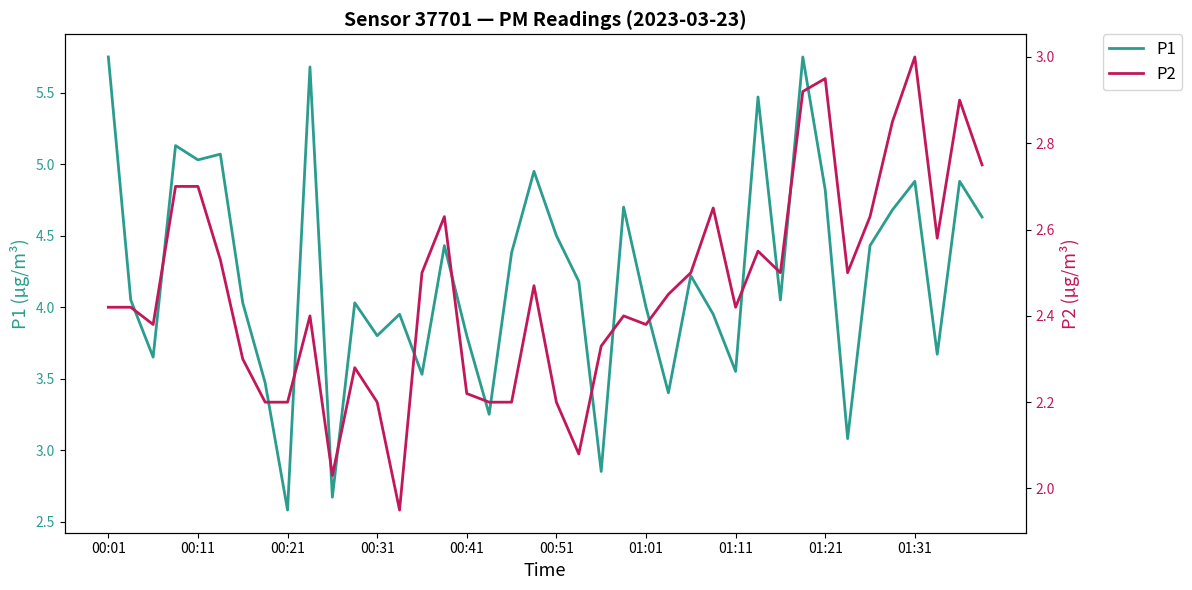

In P2, how many points are higher than both neighbors (excluding endpoints)?

10